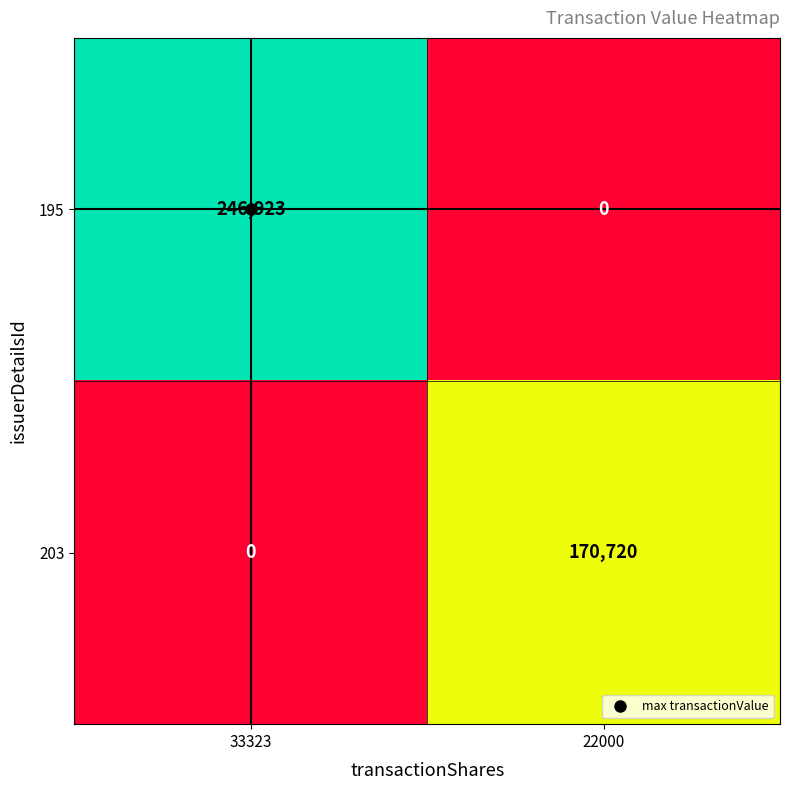

Is it true that 203 equals 170720 at 22000?

True